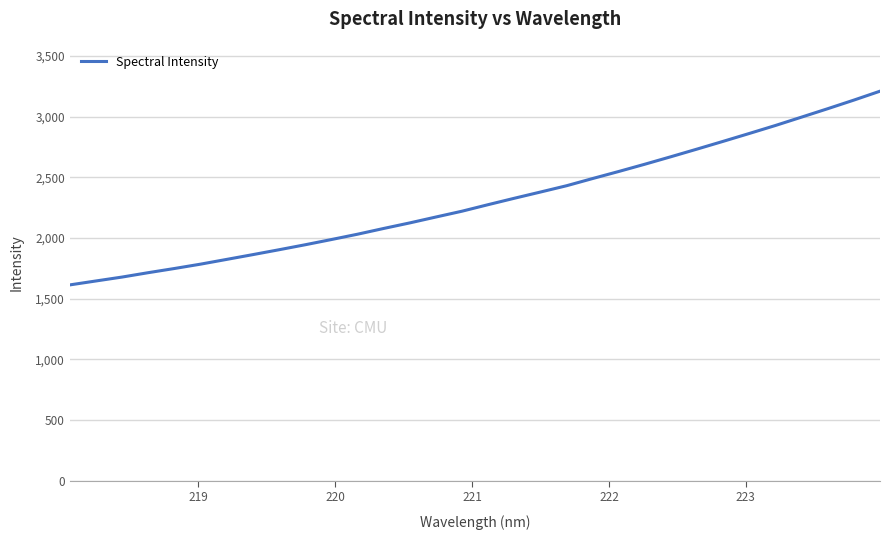

What is the difference between the second highest and minimum values?

1523.0